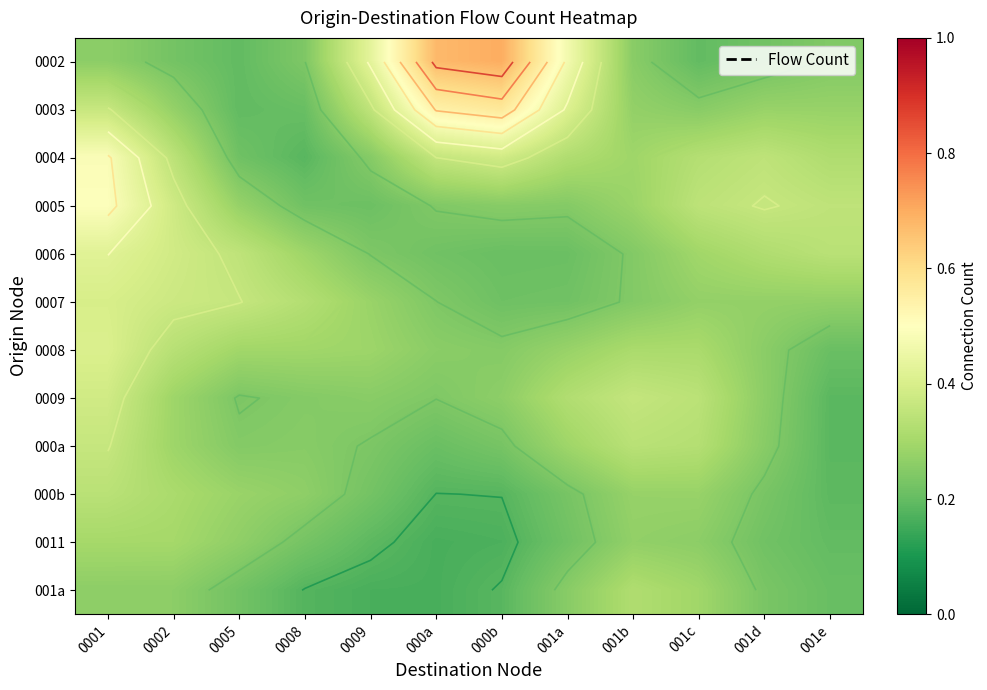

At which category does the chart reach its minimum across all series?

000a